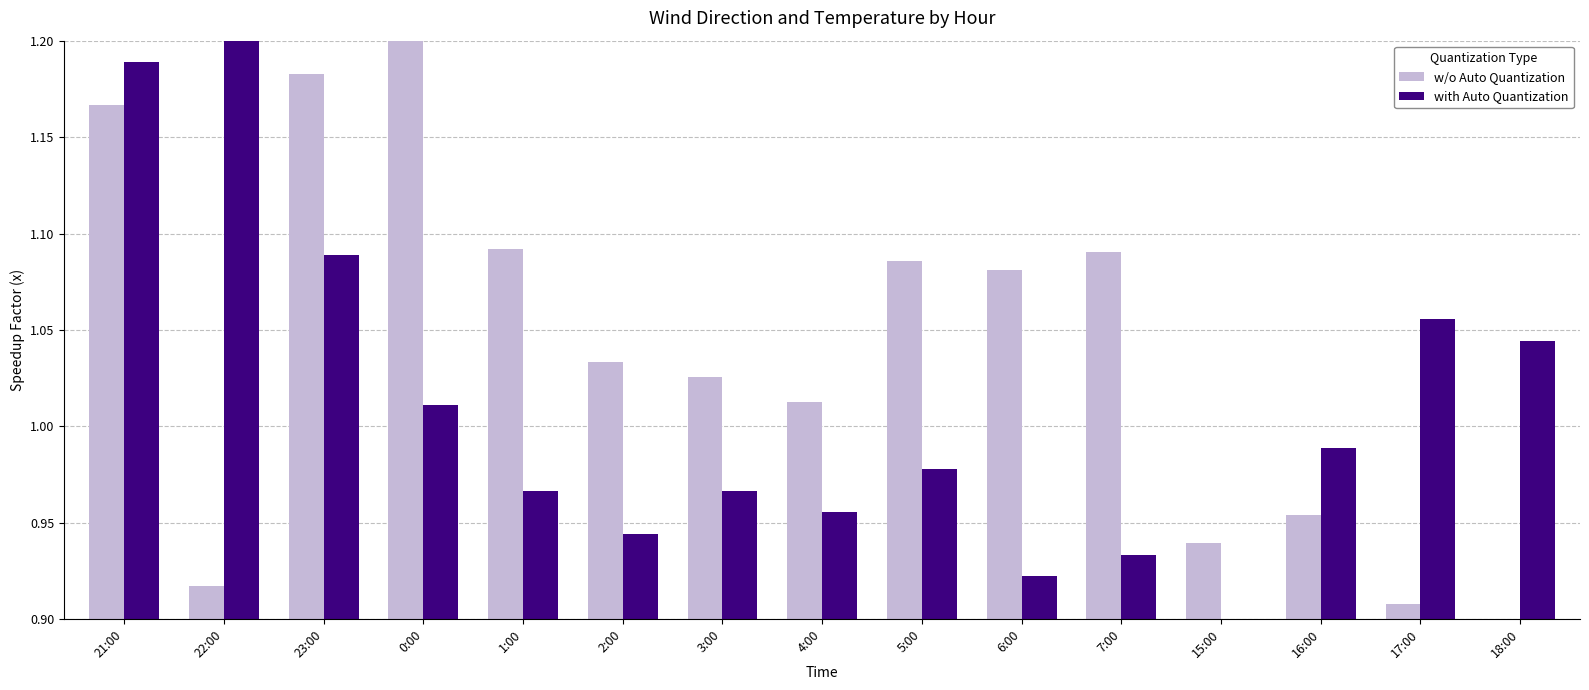

What are all the series names shown in the legend?

w/o Auto Quantization, with Auto Quantization